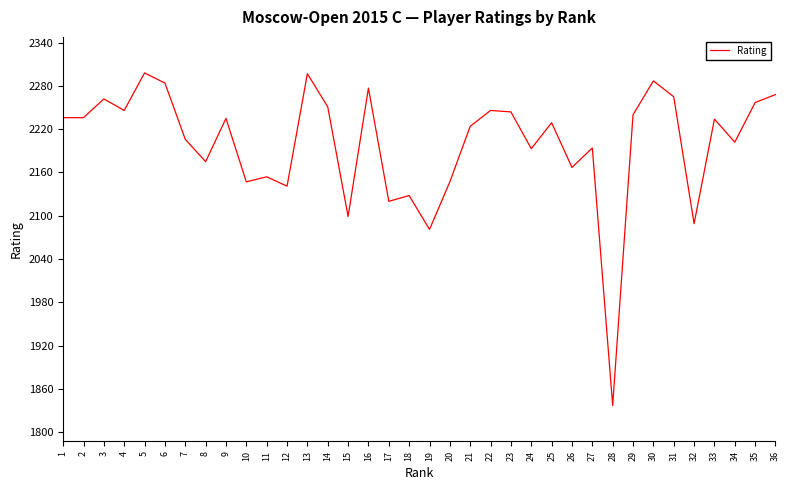

What is the maximum value shown in the chart?

2298